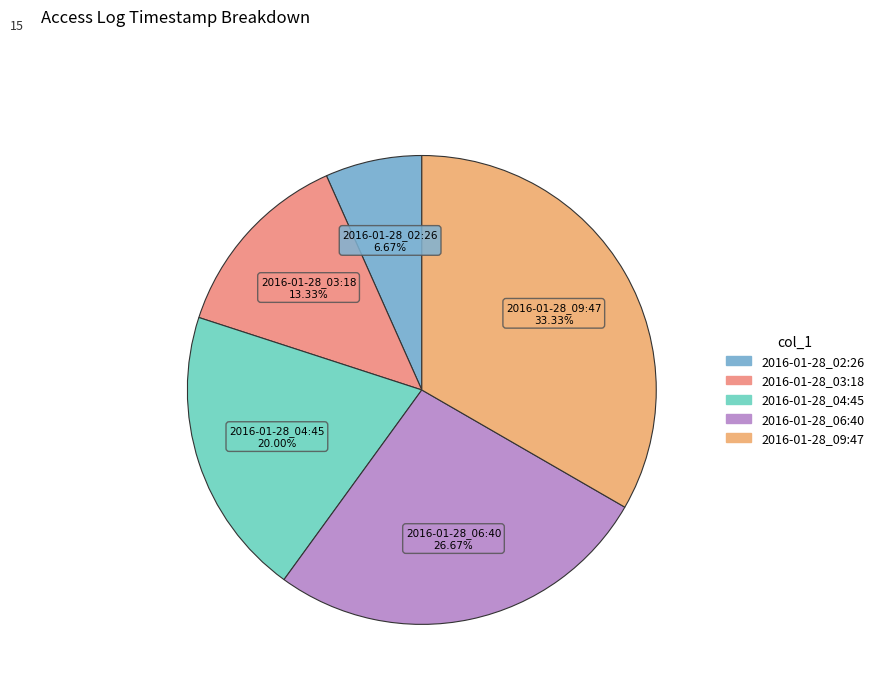

Rank the categories by value from lowest to highest.

2016-01-28_02:26, 2016-01-28_03:18, 2016-01-28_04:45, 2016-01-28_06:40, 2016-01-28_09:47